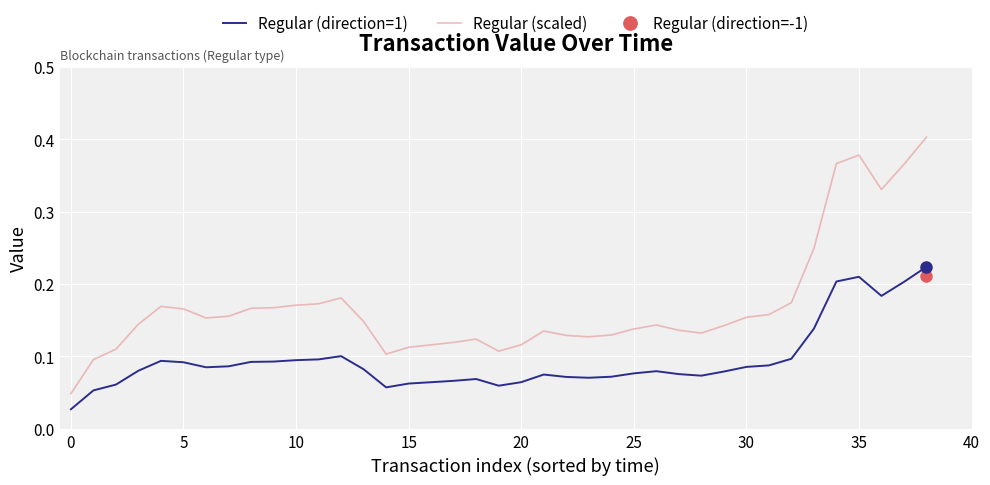

True or false: Regular (direction=1) and Regular (scaled) cross at least once.

False